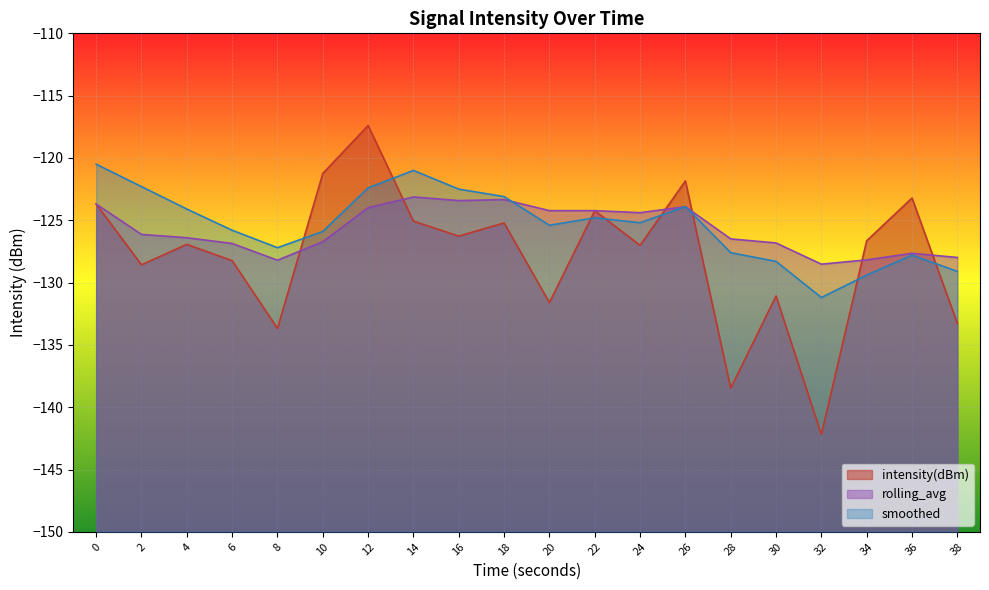

Reading left to right, what are all the values shown in this chart?

intensity(dBm): -123.7	-128.6	-126.9	-128.2	-133.7	-121.2	-117.4	-125.1	-126.3	-125.2	-131.6	-124.2	-127.0	-121.8	-138.5	-131.1	-142.2	-126.6	-123.2	-133.3
rolling_avg: -123.7	-126.1	-126.4	-126.9	-128.2	-126.7	-124.0	-123.1	-123.4	-123.3	-124.2	-124.2	-124.4	-123.9	-126.5	-126.8	-128.5	-128.2	-127.7	-128.0
smoothed: -120.5	-122.3	-124.1	-125.8	-127.2	-125.9	-122.4	-121.0	-122.5	-123.1	-125.4	-124.8	-125.2	-123.9	-127.6	-128.3	-131.2	-129.4	-127.8	-129.1